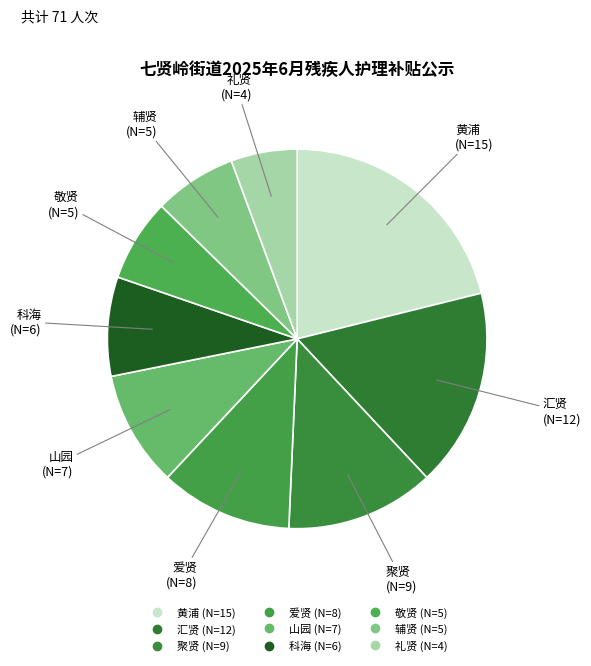

Count the number of slices in the pie.

9